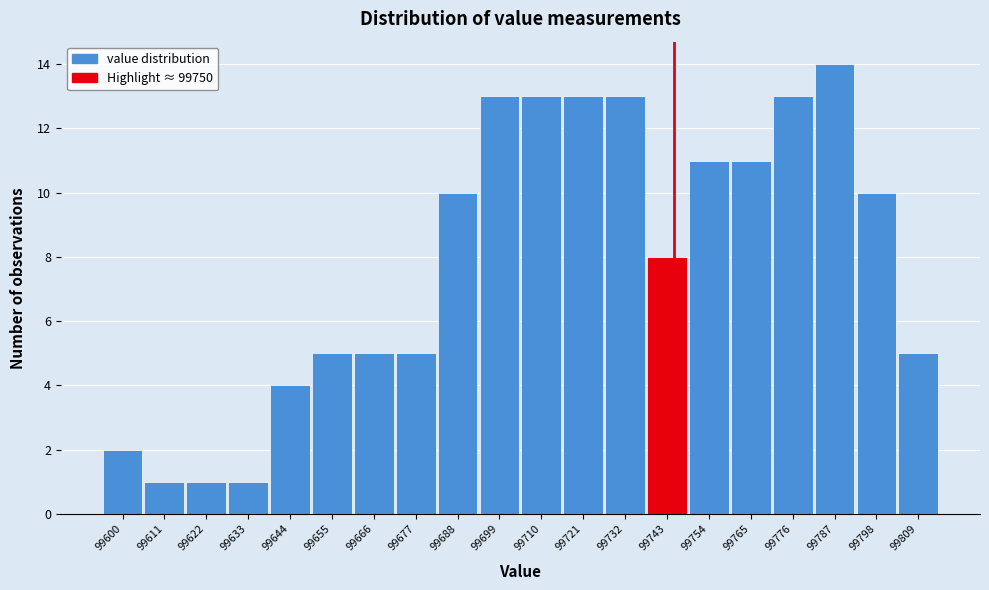

Reading left to right, transcribe all the data shown in this chart.

99600=2	99611=1	99622=1	99633=1	99644=4	99655=5	99666=5	99677=5	99688=10	99699=13	99710=13	99721=13	99732=13	99743=8	99754=11	99765=11	99776=13	99787=14	99798=10	99809=5